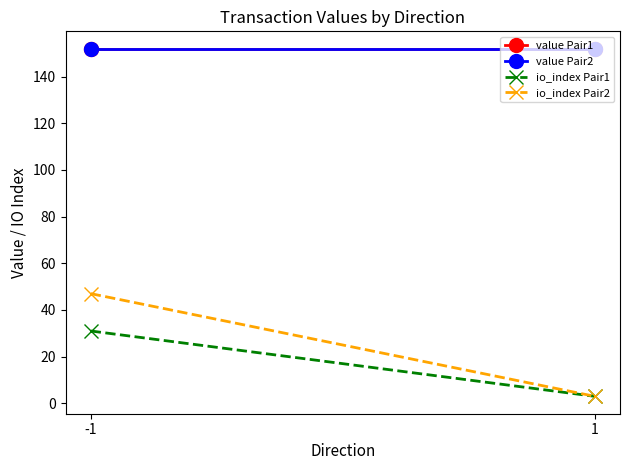

What is the maximum value shown in the chart?

151.9